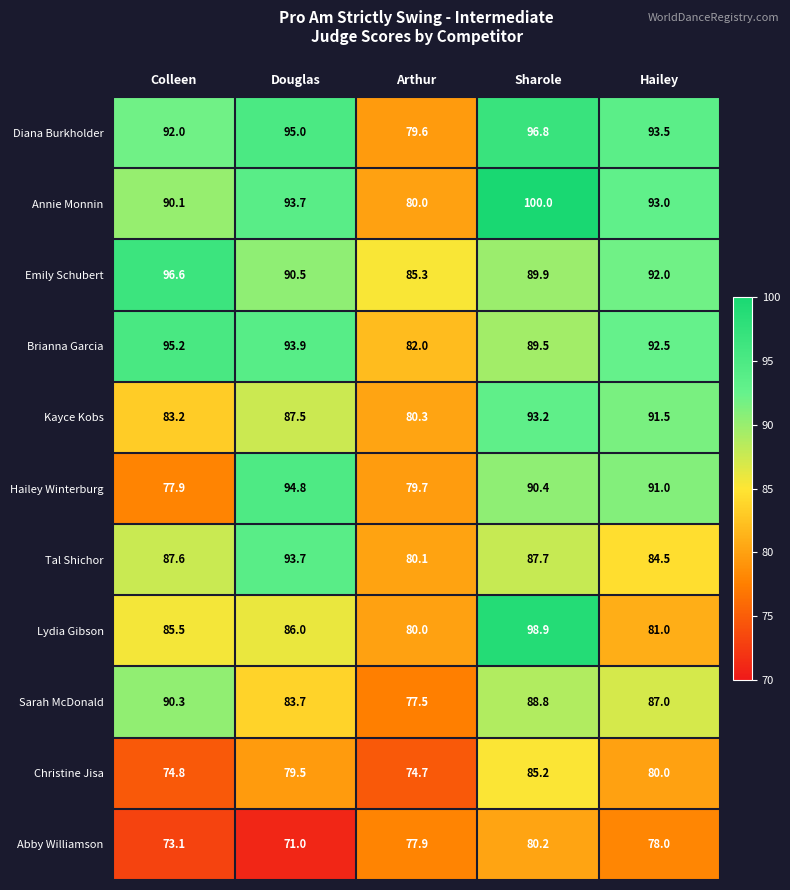

Which series has the largest total across all categories?

Diana Burkholder